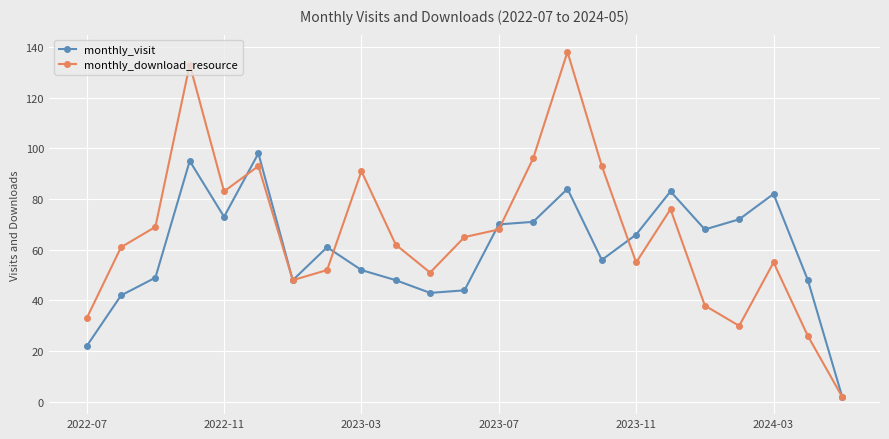

Reading left to right, list all the values displayed in this chart.

monthly_visit: 22	42	49	95	73	98	48	61	52	48	43	44	70	71	84	56	66	83	68	72	82	48	2
monthly_download_resource: 33	61	69	133	83	93	48	52	91	62	51	65	68	96	138	93	55	76	38	30	55	26	2